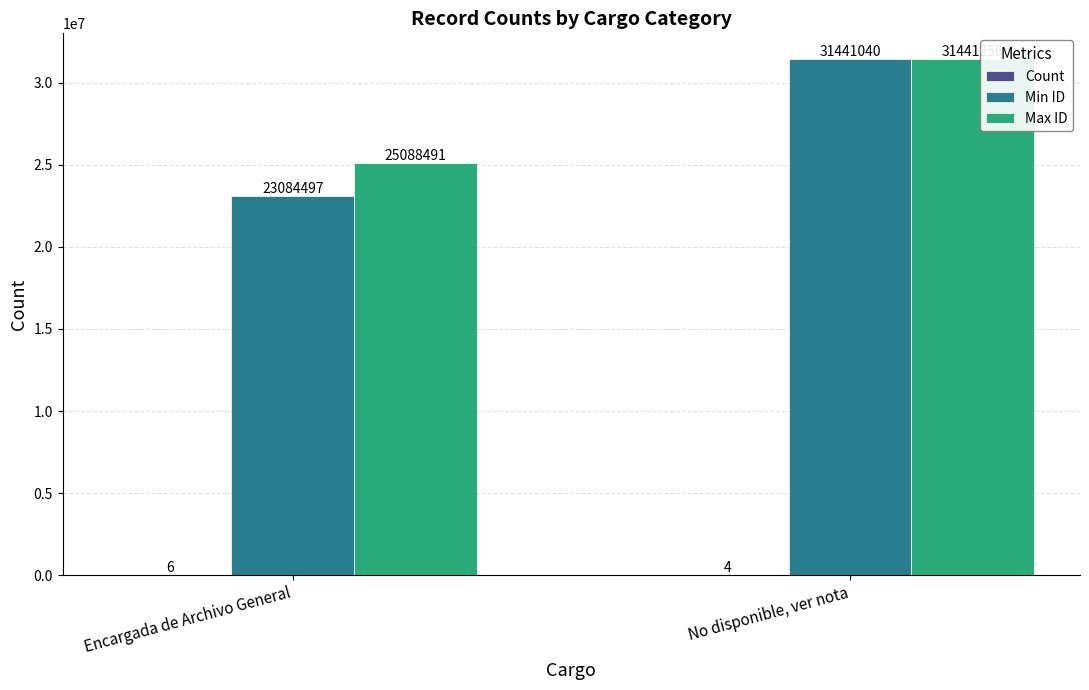

What is the difference between the Min ID values at Encargada de Archivo General and No disponible, ver nota?

8356543